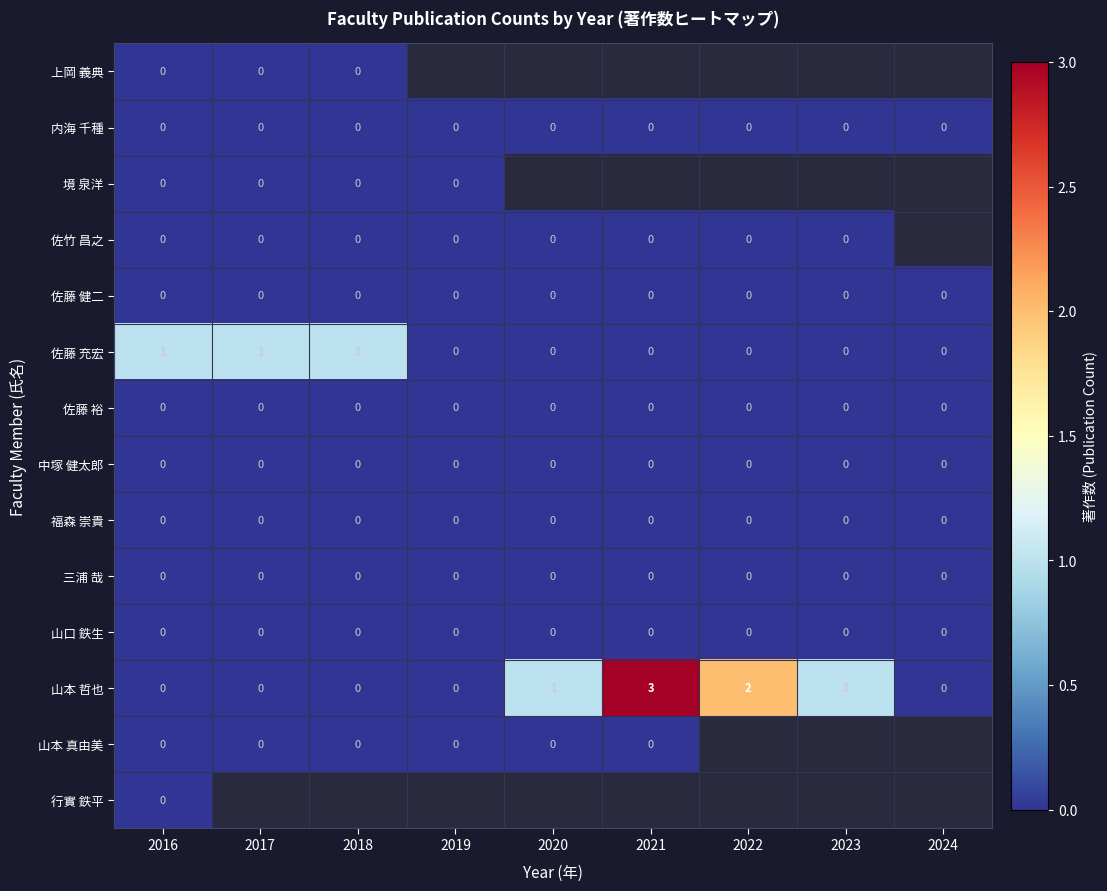

The 山本 哲也 series shows 0 at 2024. True or false?

True